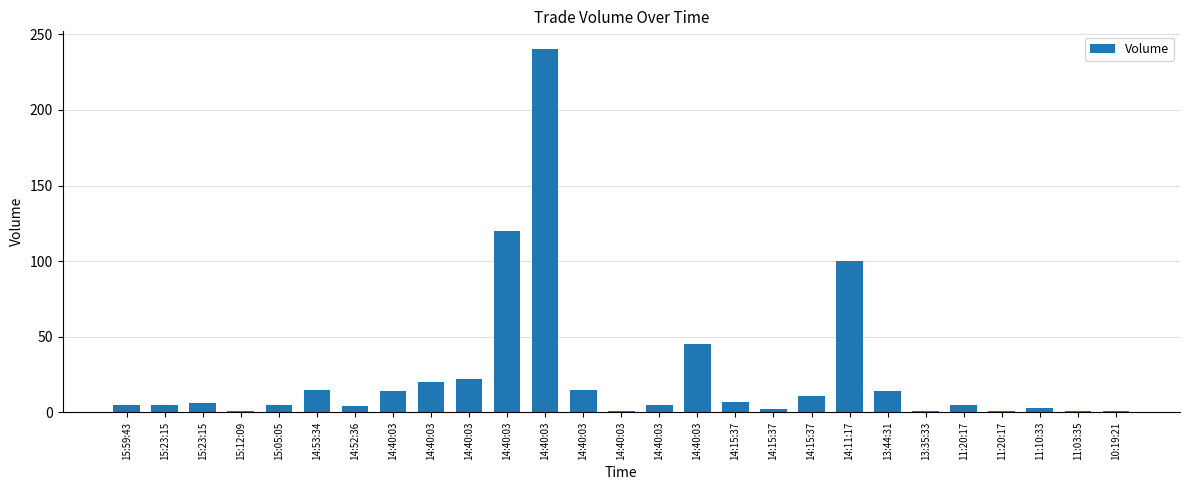

Which has a higher value, 14:40:03 or 15:12:09?

14:40:03